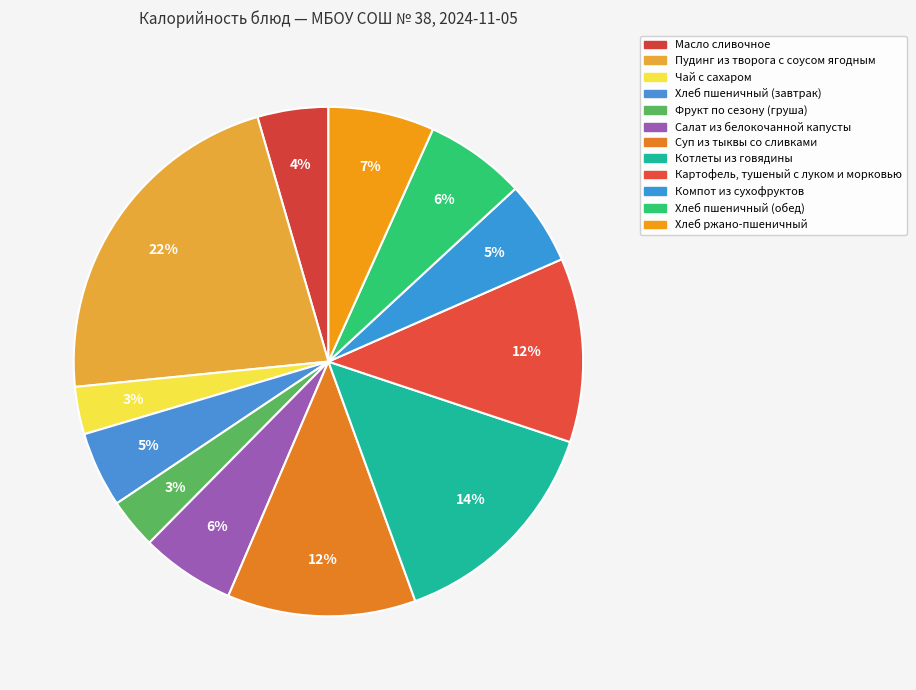

How many slices are in this pie chart?

12